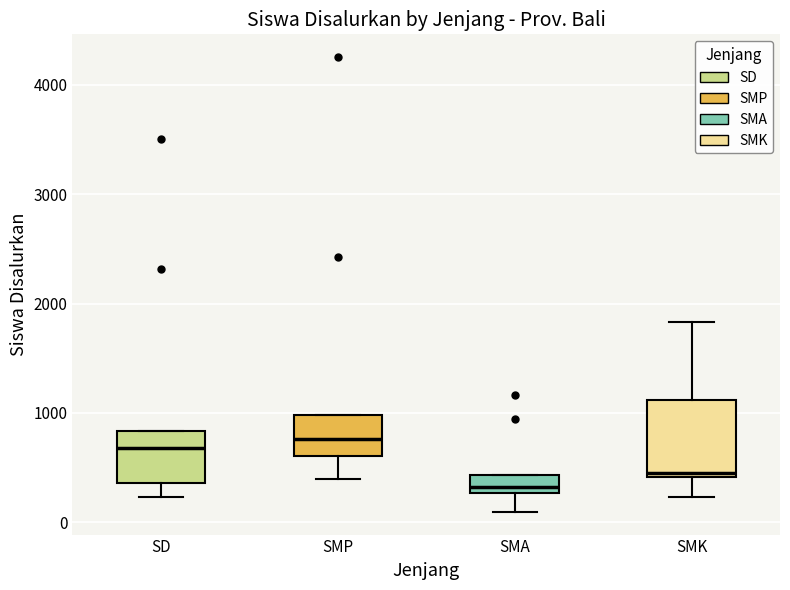

Reading left to right, transcribe this box plot: for each box, give where its median line is, the range the box spans, and where its two whiskers end, as read against the y-axis. The values are not printed on the chart, so give them approximately, as read against the axis.

SD: median 700, box 400 to 800, whiskers 200 to 800
SMP: median 800, box 600 to 1000, whiskers 400 to 1000
SMA: median 300 (just above the box's lower edge), box 300 to 400, whiskers 100 to 400
SMK: median 500, box 400 to 1100, whiskers 200 to 1800